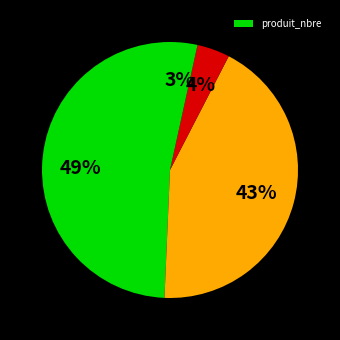

Count the number of slices in the pie.

4